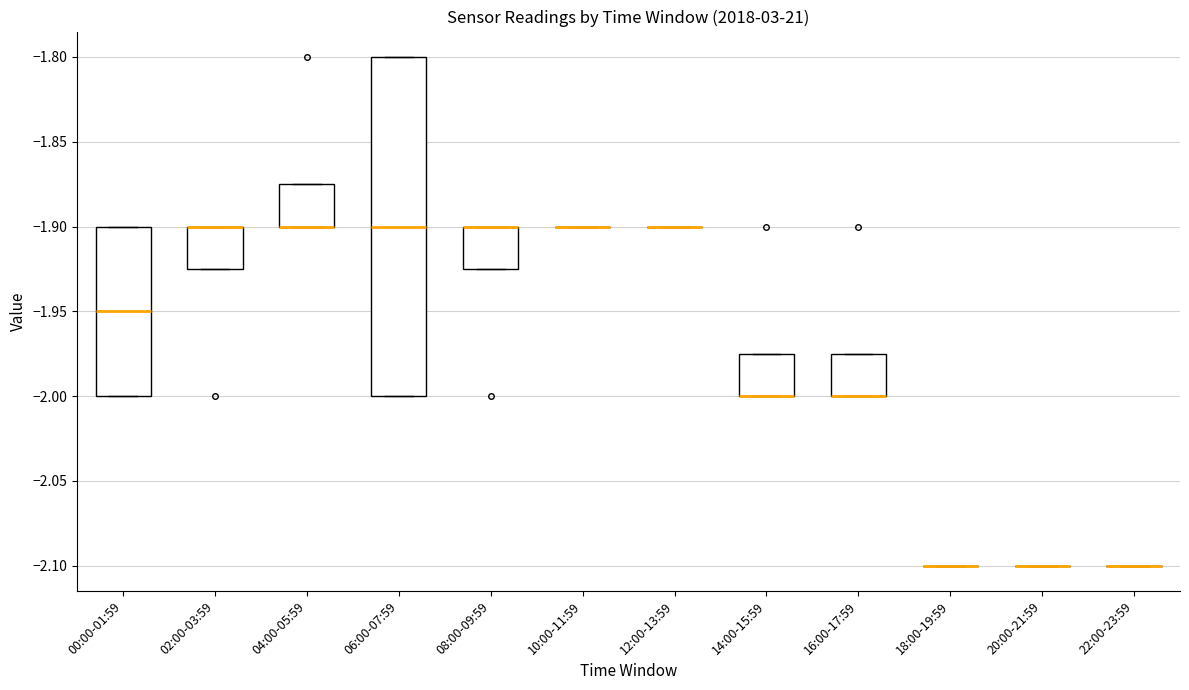

Reading left to right, transcribe this box plot: for each box, give where its median line is, the range the box spans, and where its two whiskers end, as read against the y-axis. The values are not printed on the chart, so give them approximately, as read against the axis.

00:00-01:59: median -1.950, box -2.000 to -1.900, whiskers -2.000 to -1.900
02:00-03:59: median -1.900 (drawn on the box's upper edge), box -1.925 to -1.900, whiskers -1.925 to -1.900
04:00-05:59: median -1.900 (drawn on the box's lower edge), box -1.900 to -1.875, whiskers -1.900 to -1.875
06:00-07:59: median -1.900, box -2.000 to -1.800, whiskers -2.000 to -1.800
08:00-09:59: median -1.900 (drawn on the box's upper edge), box -1.925 to -1.900, whiskers -1.925 to -1.900
10:00-11:59: box collapsed to a line at -1.900, whiskers -1.900 to -1.900
12:00-13:59: box collapsed to a line at -1.900, whiskers -1.900 to -1.900
14:00-15:59: median -2.000 (drawn on the box's lower edge), box -2.000 to -1.975, whiskers -2.000 to -1.975
16:00-17:59: median -2.000 (drawn on the box's lower edge), box -2.000 to -1.975, whiskers -2.000 to -1.975
18:00-19:59: box collapsed to a line at -2.100, whiskers -2.100 to -2.100
20:00-21:59: box collapsed to a line at -2.100, whiskers -2.100 to -2.100
22:00-23:59: box collapsed to a line at -2.100, whiskers -2.100 to -2.100